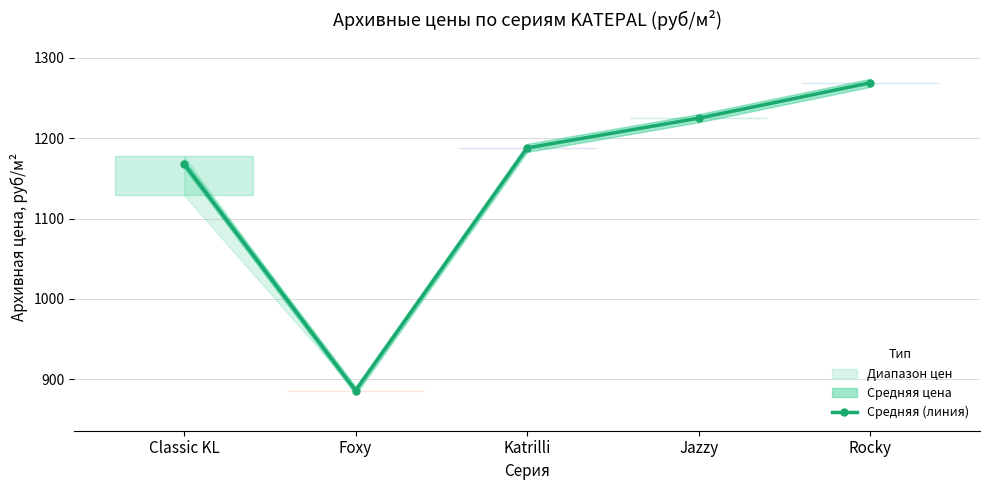

What is the maximum value shown in the chart?

1269.0